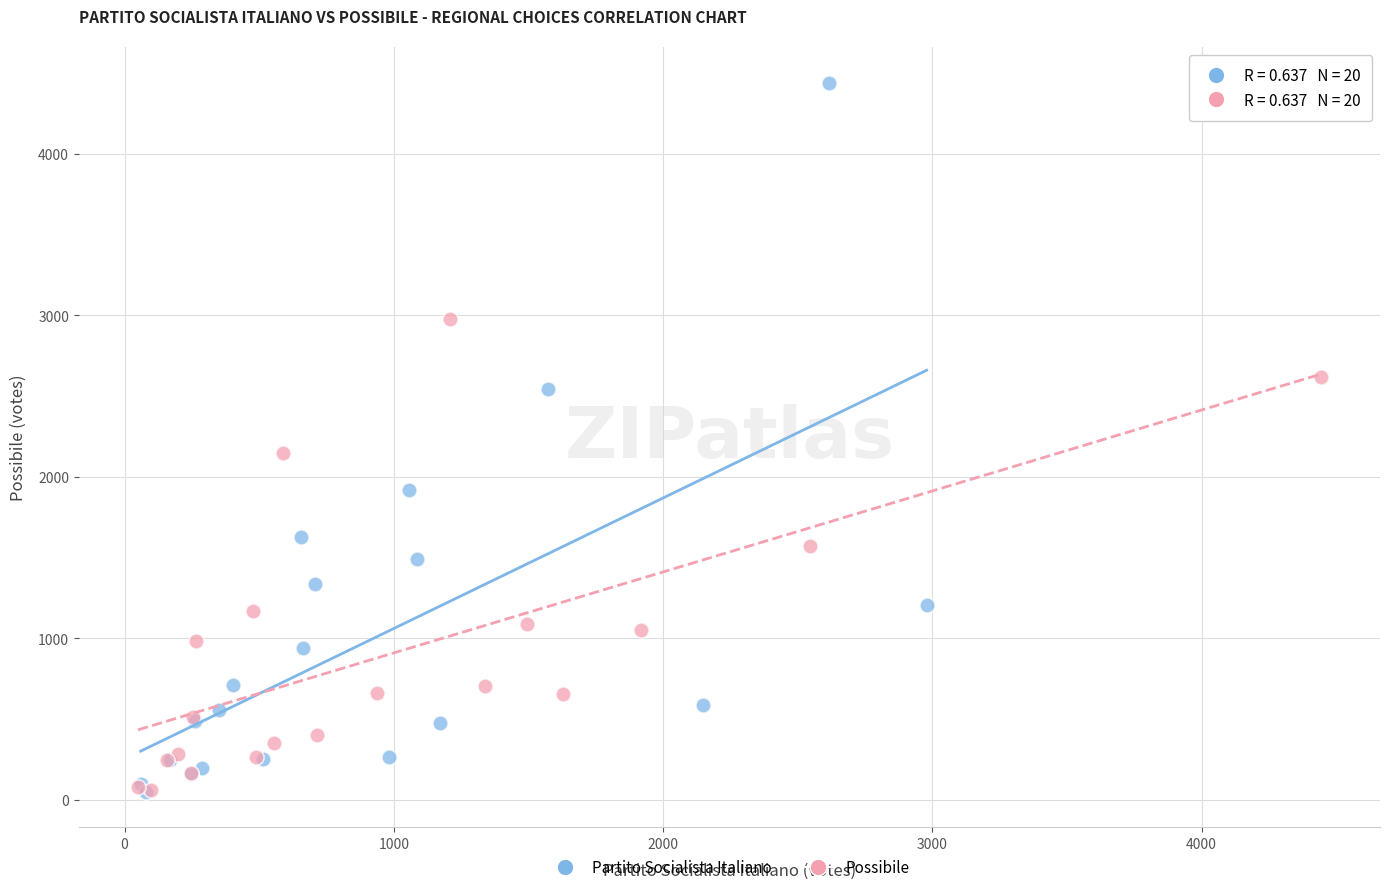

Which series has the widest spread of Y values?

Partito Socialista Italiano